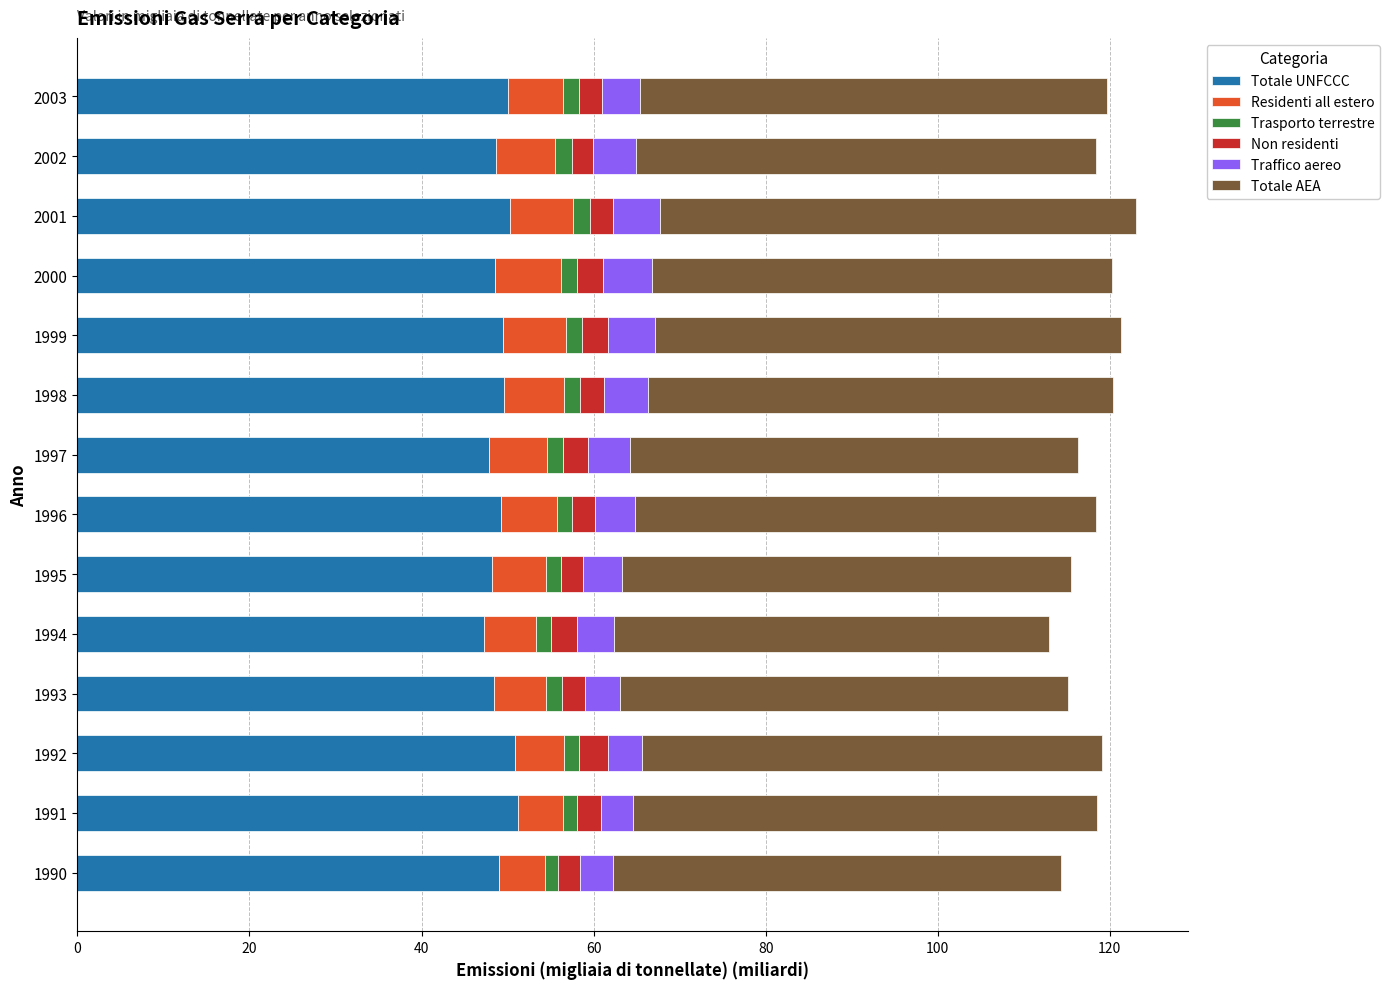

What is the highest value of the Totale UNFCCC series?

51.2